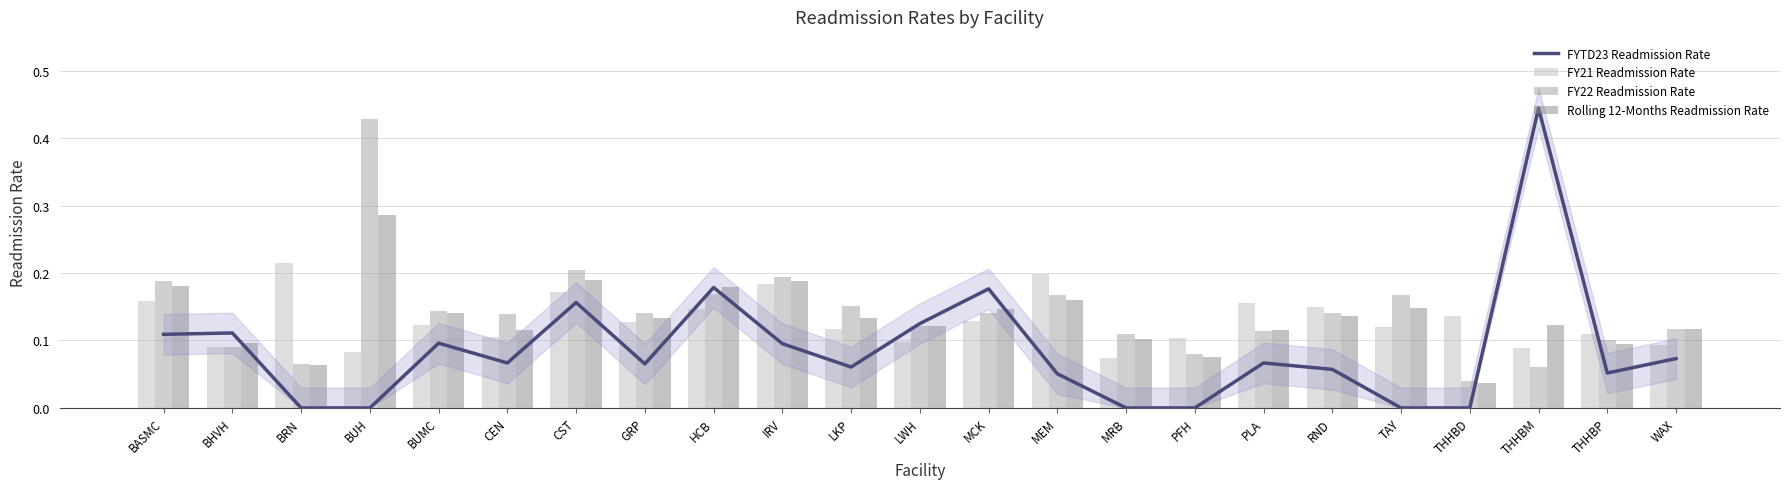

At MEM, list the series in order from smallest to largest.

FYTD23 Readmission Rate, Rolling 12-Months Readmission Rate, FY22 Readmission Rate, FY21 Readmission Rate